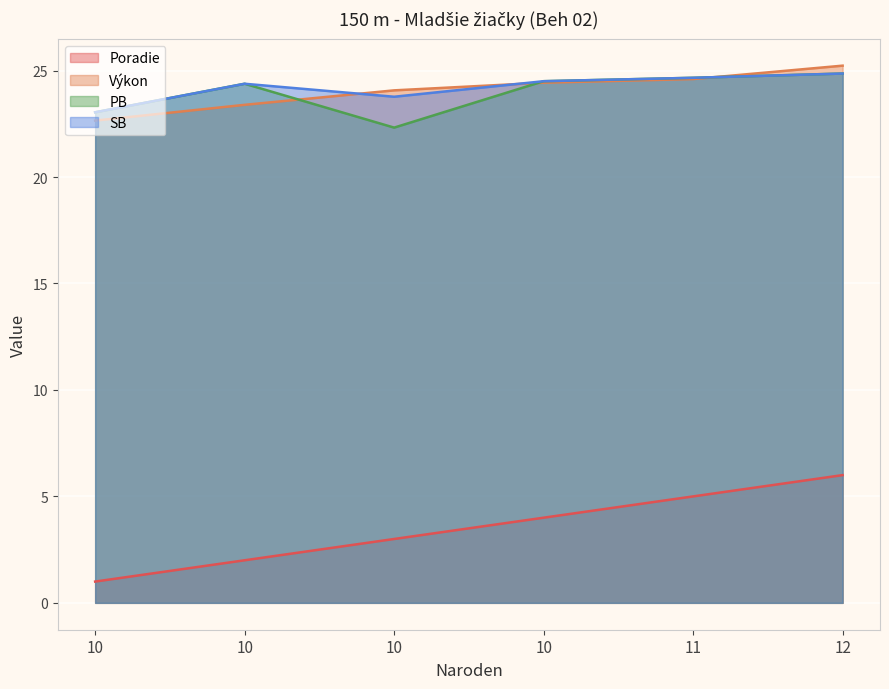

Reading left to right, list all the values displayed in this chart.

Poradie: 1.0	2.0	3.0	4.0	5.0	6.0
Výkon: 22.6	23.4	24.1	24.4	24.6	25.2
PB: 23.0	24.4	22.3	24.5	24.7	24.9
SB: 23.0	24.4	23.8	24.5	24.7	24.9